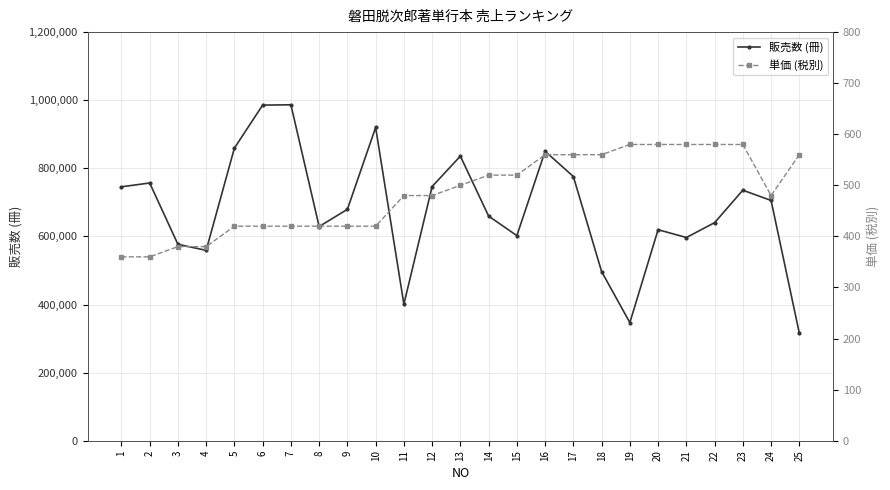

Rank the series by their average value, from lowest to highest.

単価 (税別), 販売数 (冊)